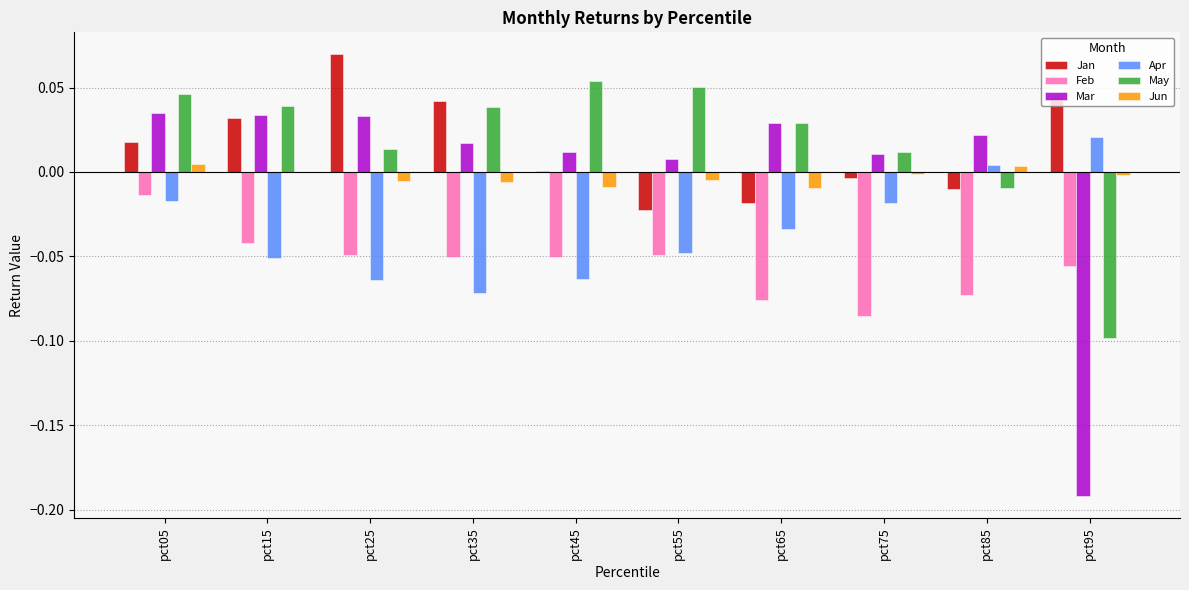

True or false: Mar has a value of 0.1 at pct05.

False